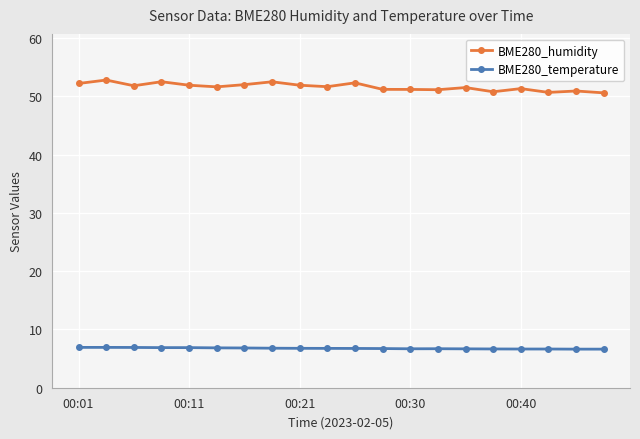

How many lines are shown in the chart?

2